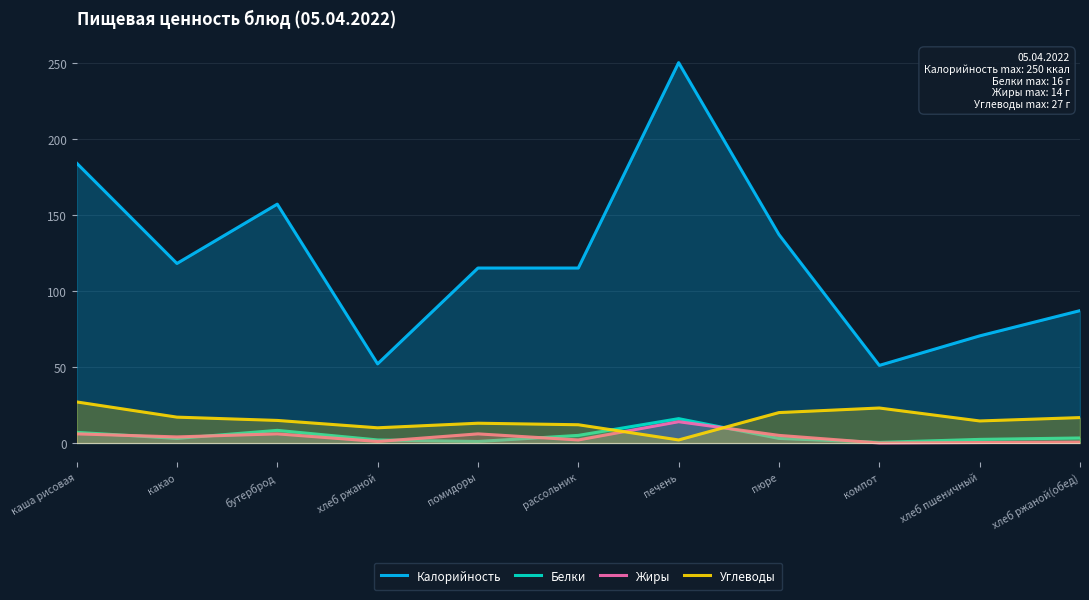

What is the approximate value of Белки at каша рисовая?

7.0